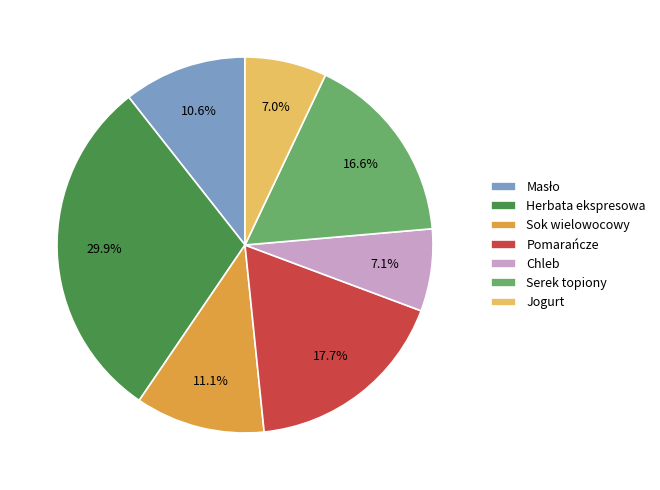

Is it true that Jogurt is 7% of the pie?

True